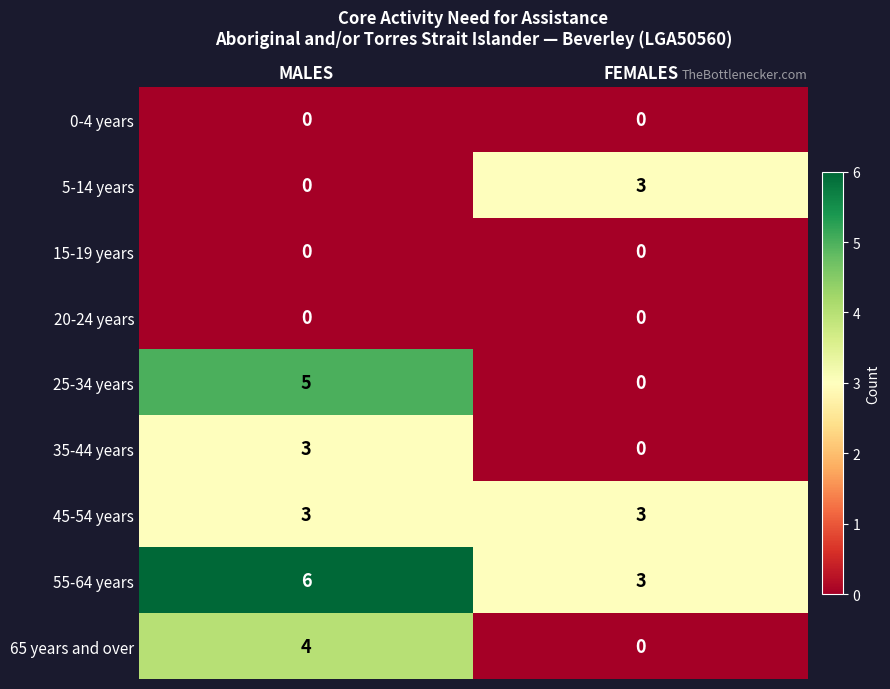

Rank the categories by 55-64 years value from lowest to highest.

FEMALES, MALES